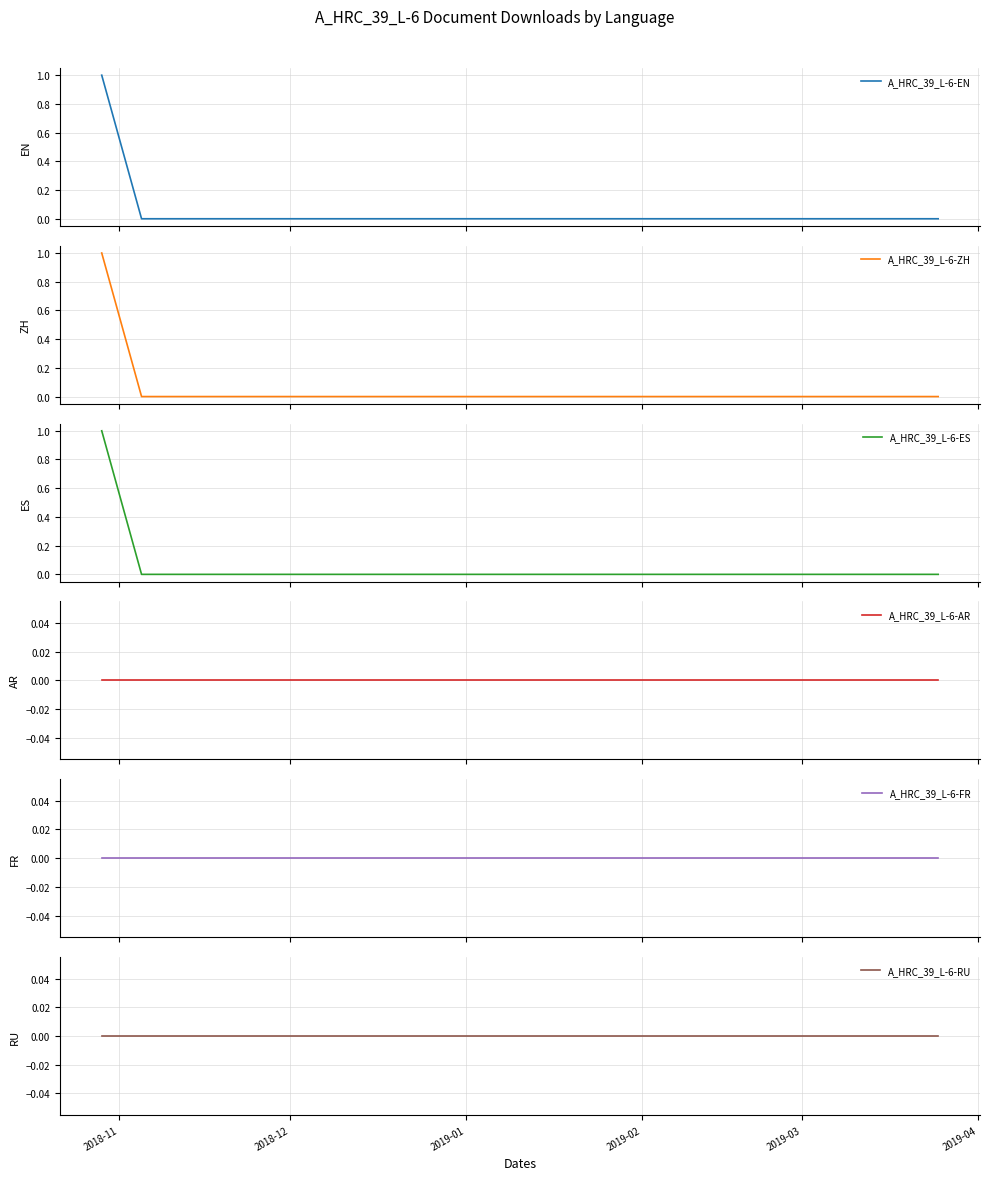

Does the chart have visible grid lines?

Yes